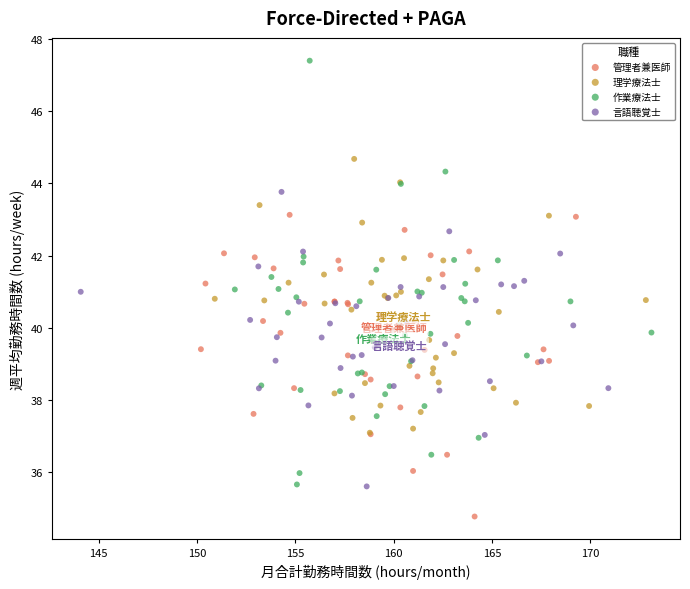

Which series reaches the minimum Y coordinate?

管理者兼医師